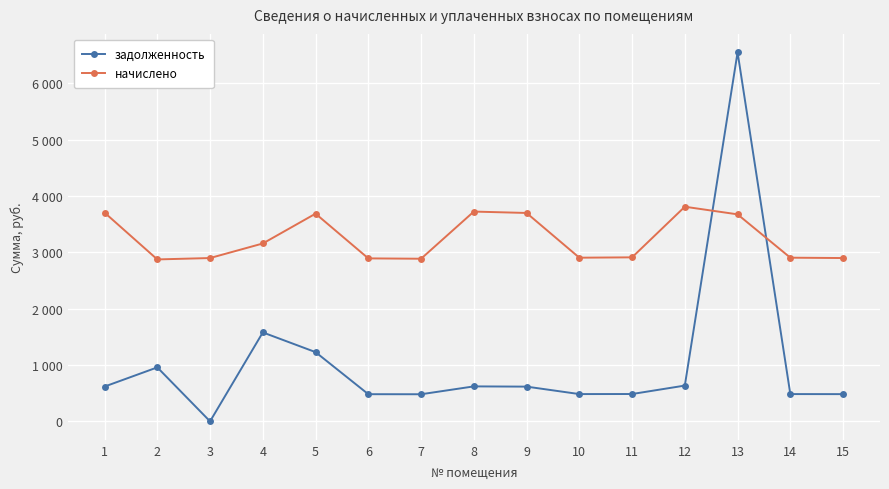

What is the difference between the задолженность values at 7 and 14?

3.1